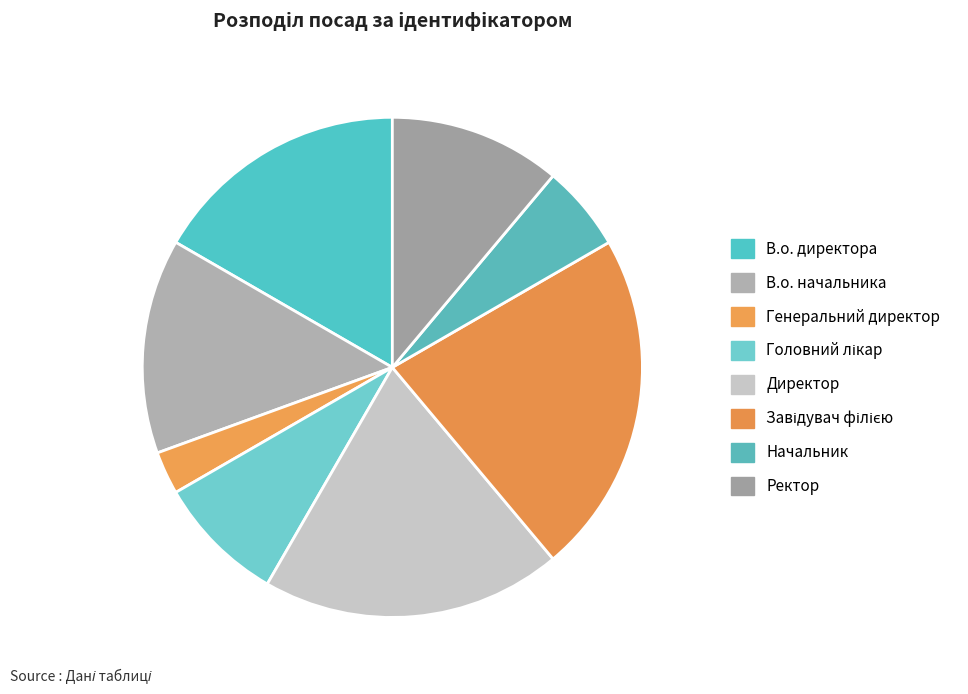

Combined, what portion of the pie is Генеральний директор and Завідувач філією?

25.0%